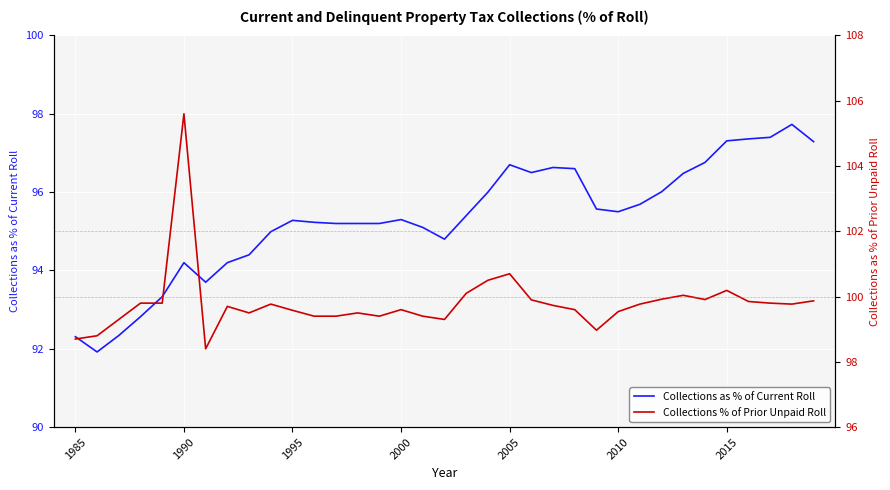

What is the maximum value for Collections as % of Current Roll?

97.7